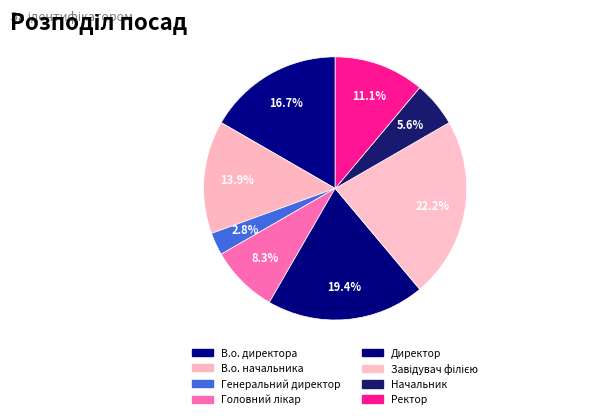

What is the change in value from В.о. директора to Ректор?

-2